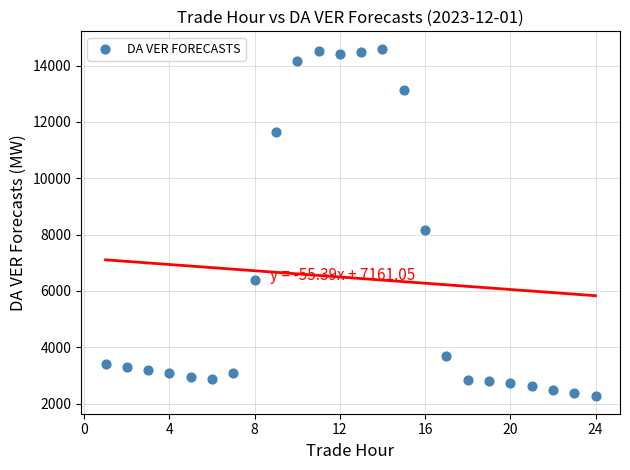

What Y value in the scatter plot is closest to 8429?

8178.6